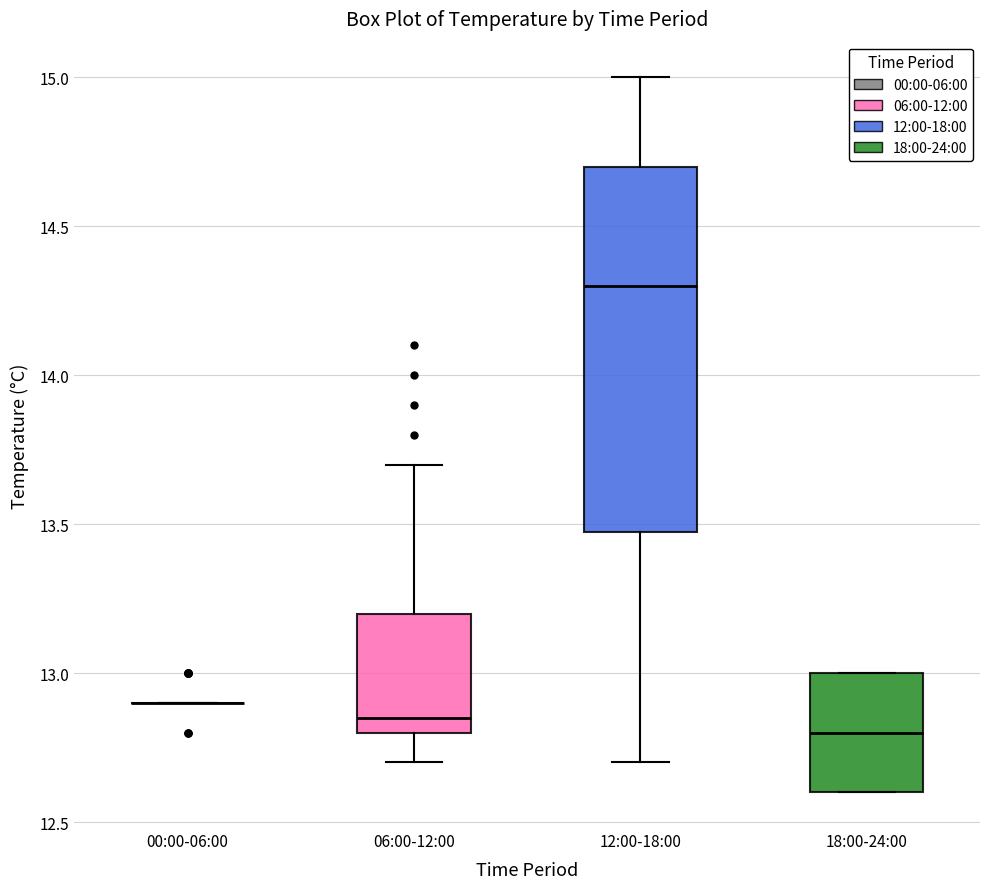

Which box is the tallest, from its lower edge to its upper edge?

12:00-18:00